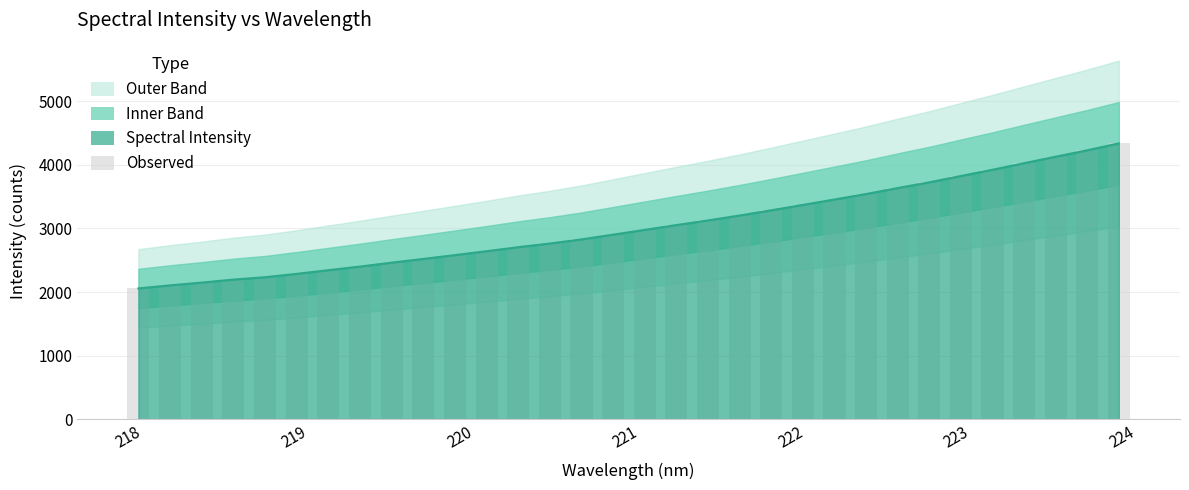

Count the number of values greater than 2977.

16